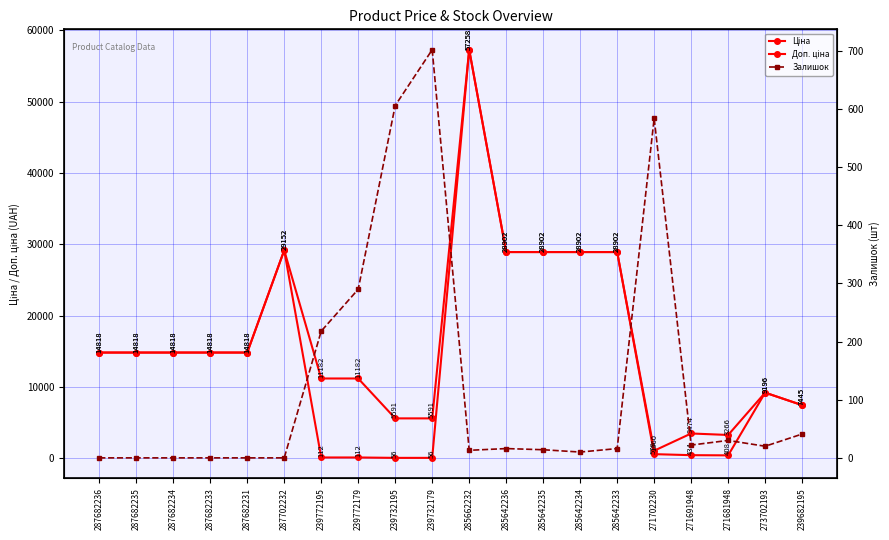

At which label does Доп. ціна reach its minimum?

271702230